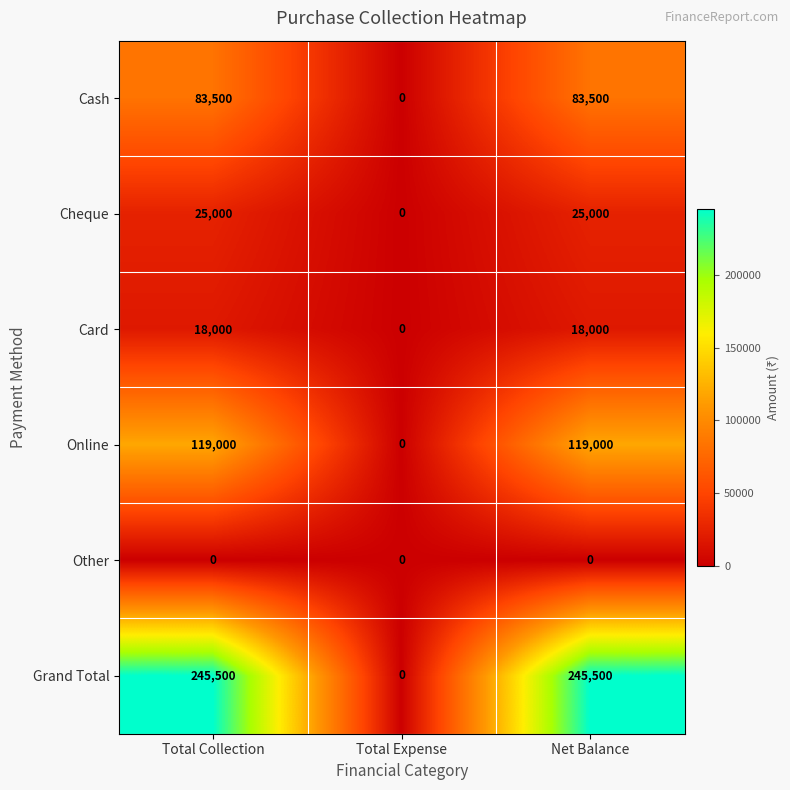

At how many categories does at least one series exceed 240416?

2